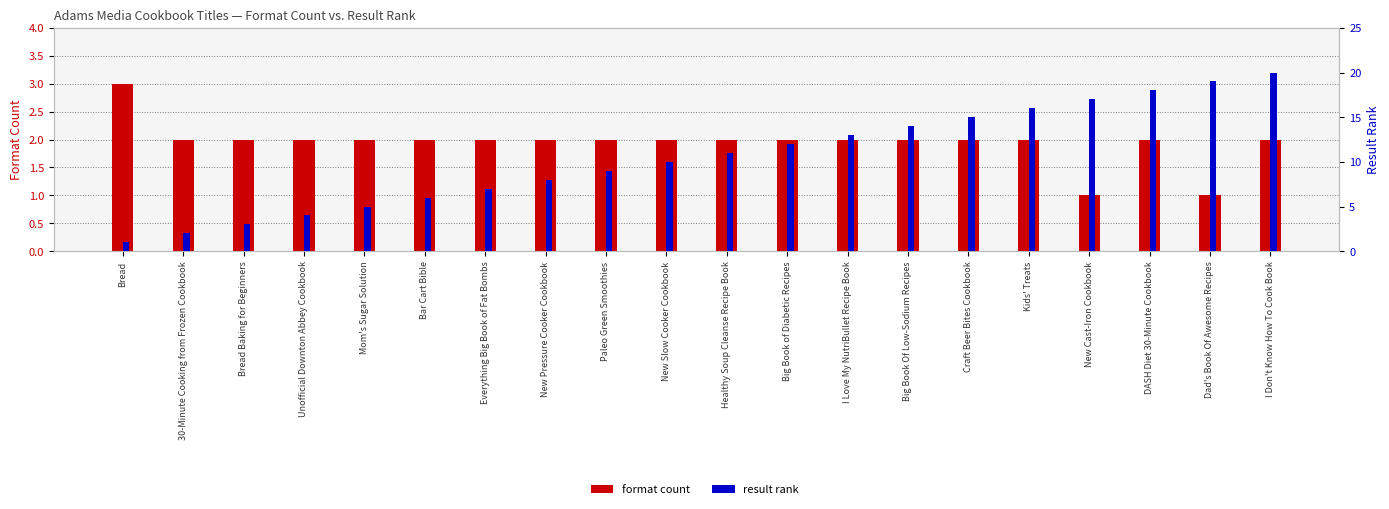

What is the difference between the maximum and minimum values in the format count series?

2